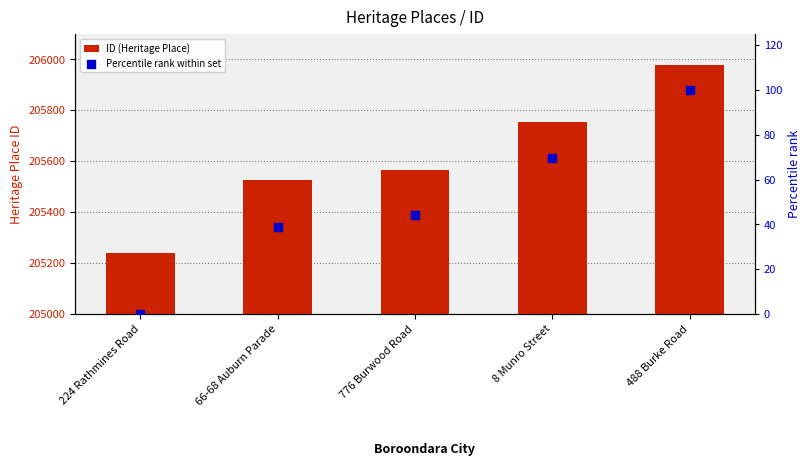

At how many categories does at least one series exceed 183744?

5